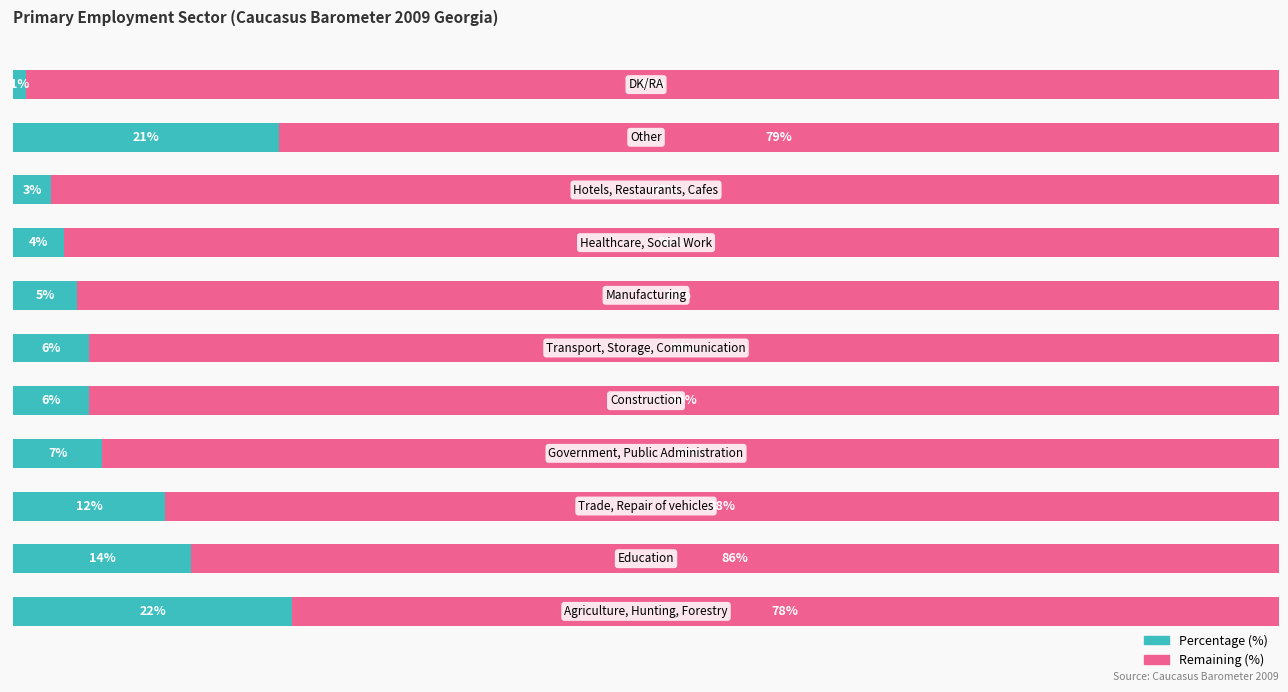

Reading left to right, what are all the values shown in this chart?

Percentage (%): 22	14	12	7	6	6	5	4	3	21	1
Remaining (%): 78	86	88	93	94	94	95	96	97	79	99